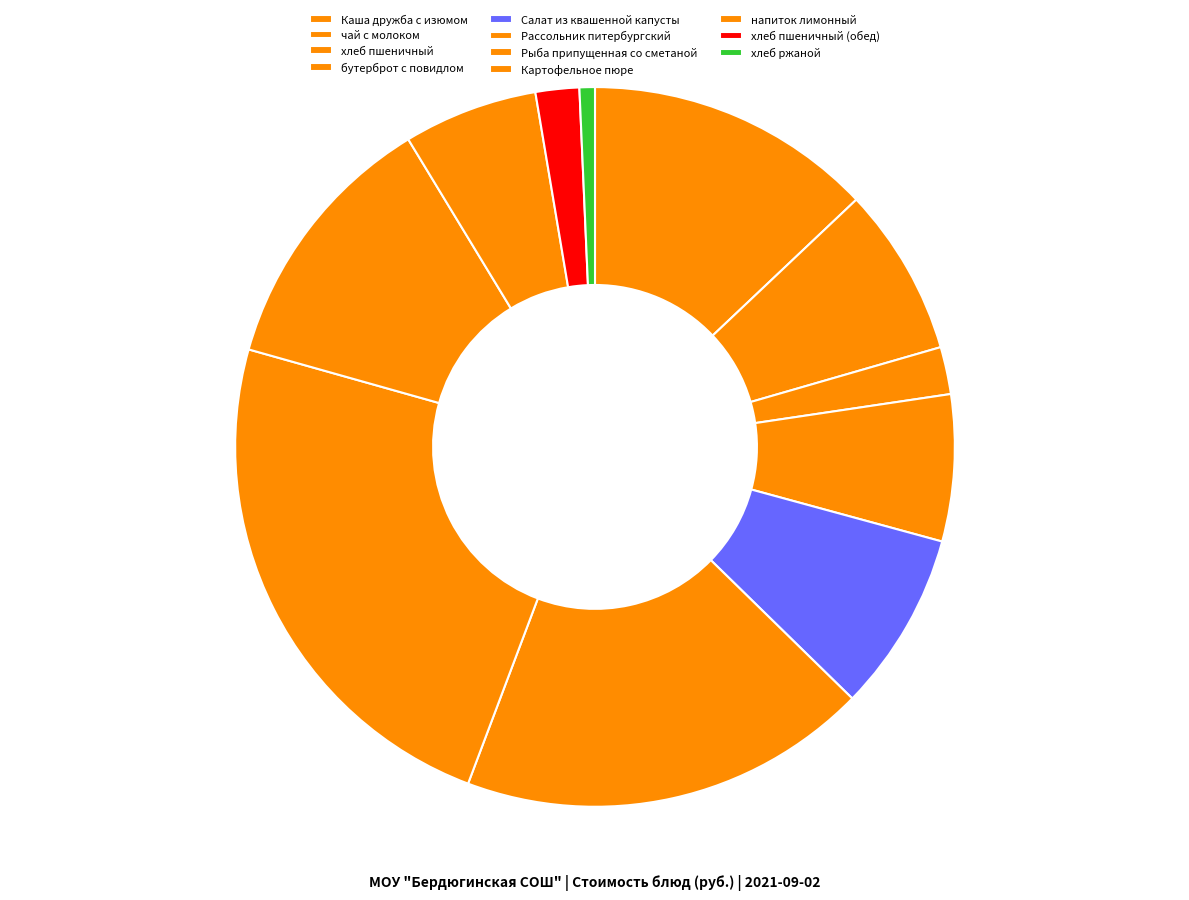

Which slice is the largest?

Рыба припущенная со сметаной